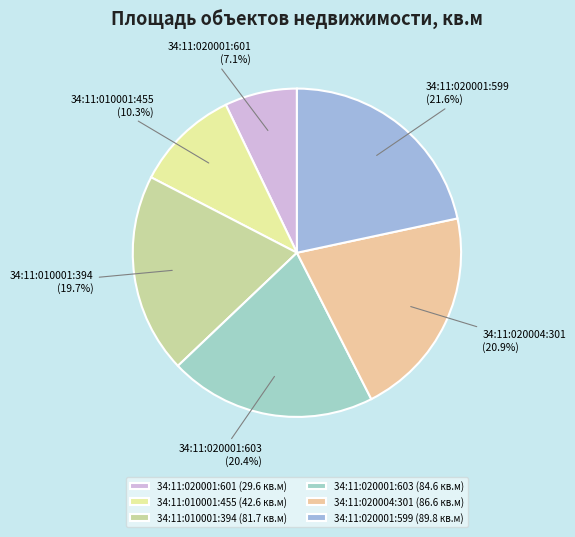

Which category has the biggest portion of the pie?

34:11:020001:599